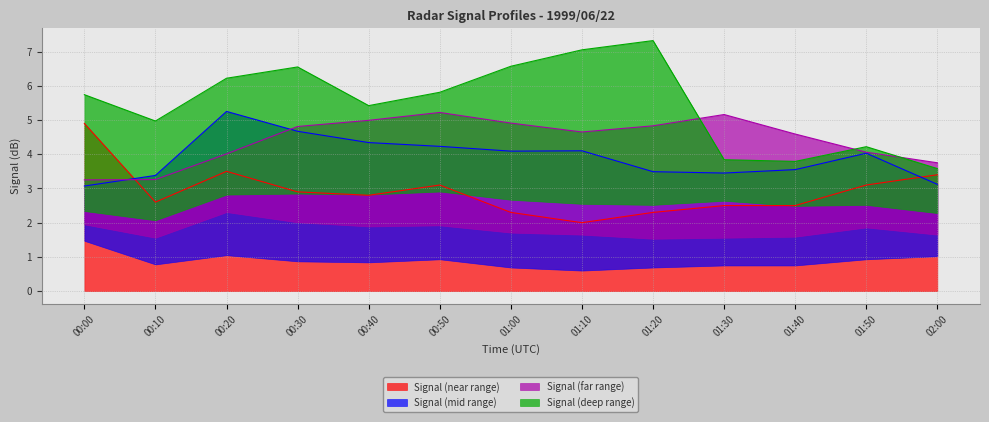

Count the number of categories in the chart.

13